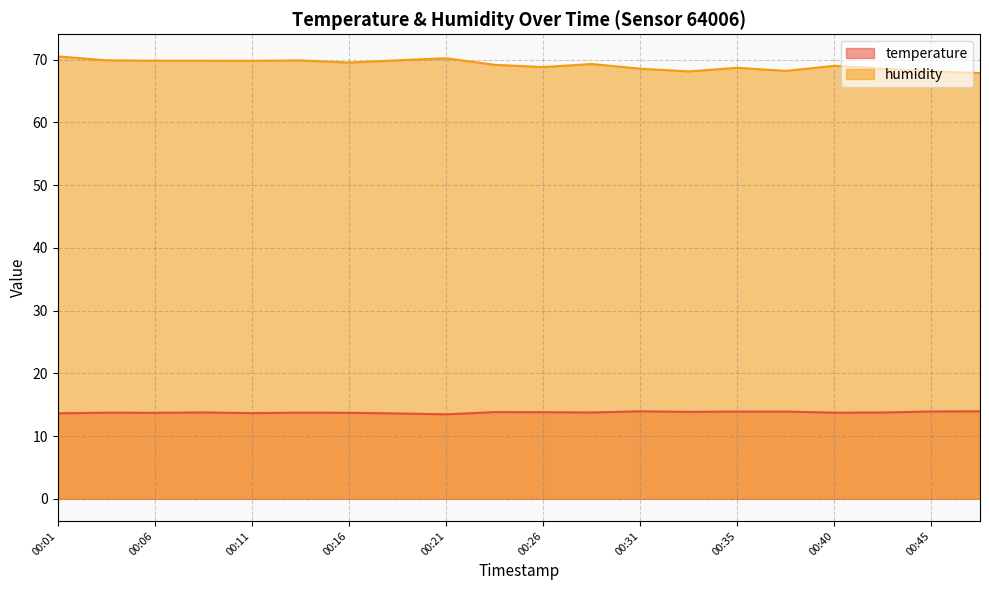

What is the minimum value for temperature?

13.5